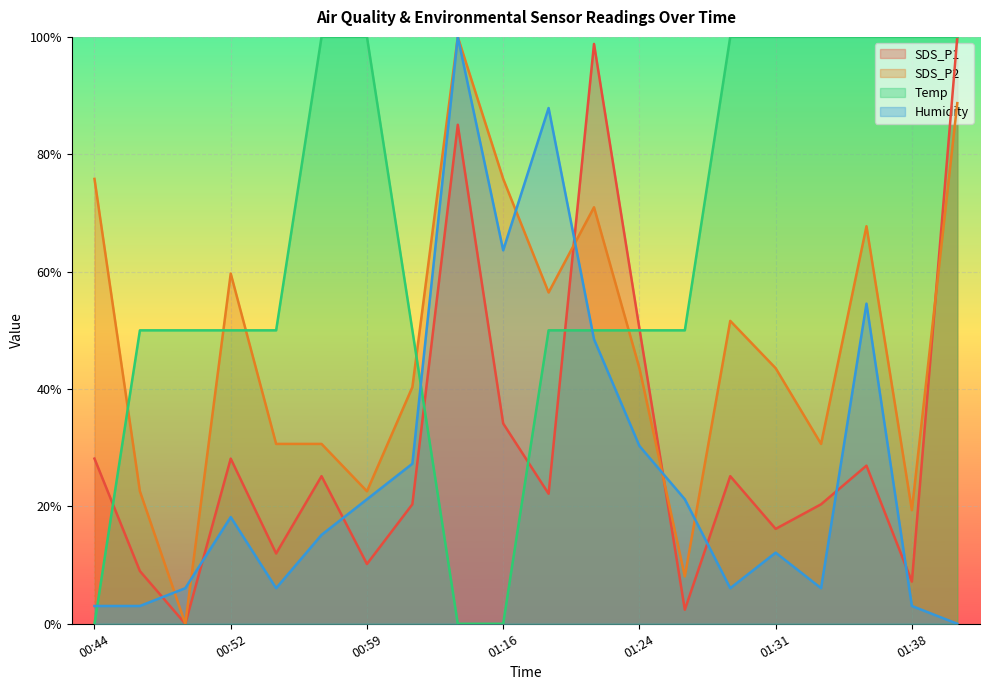

How many values in the Temp series are below 49?

3